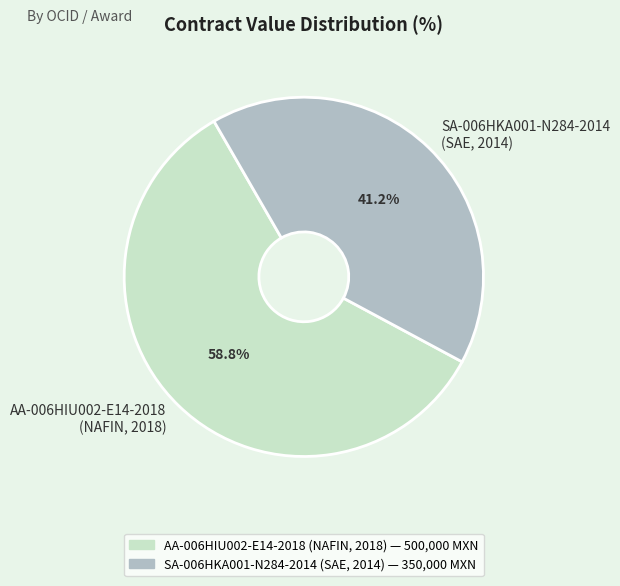

How much of the chart is everything except SA-006HKA001-N284-2014 (SAE, 2014)?

58.8%